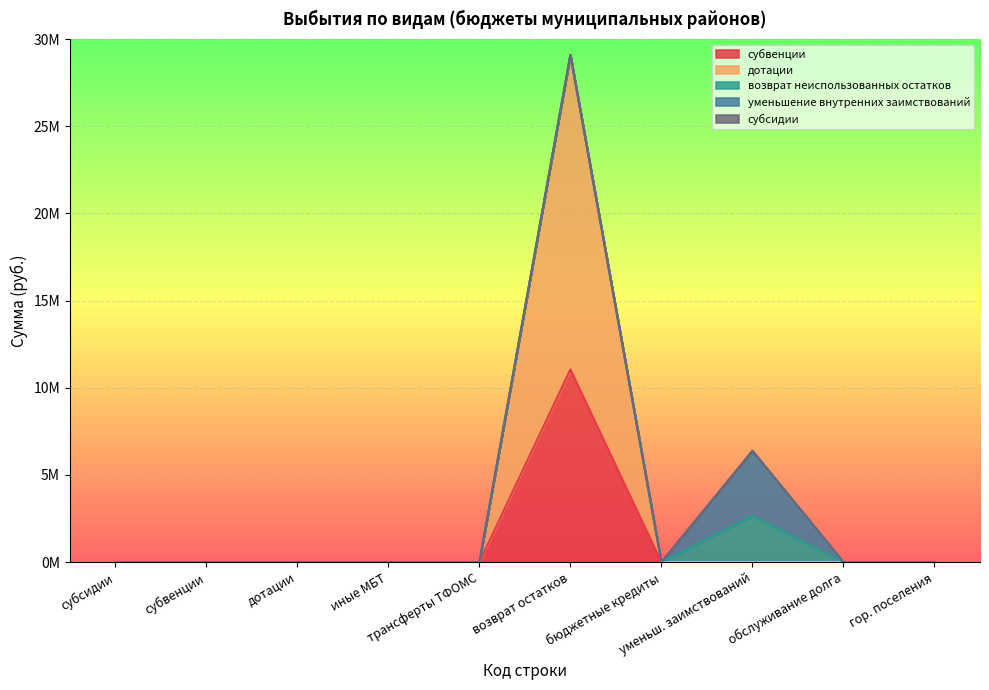

Does the chart display data point markers on the line(s)?

No